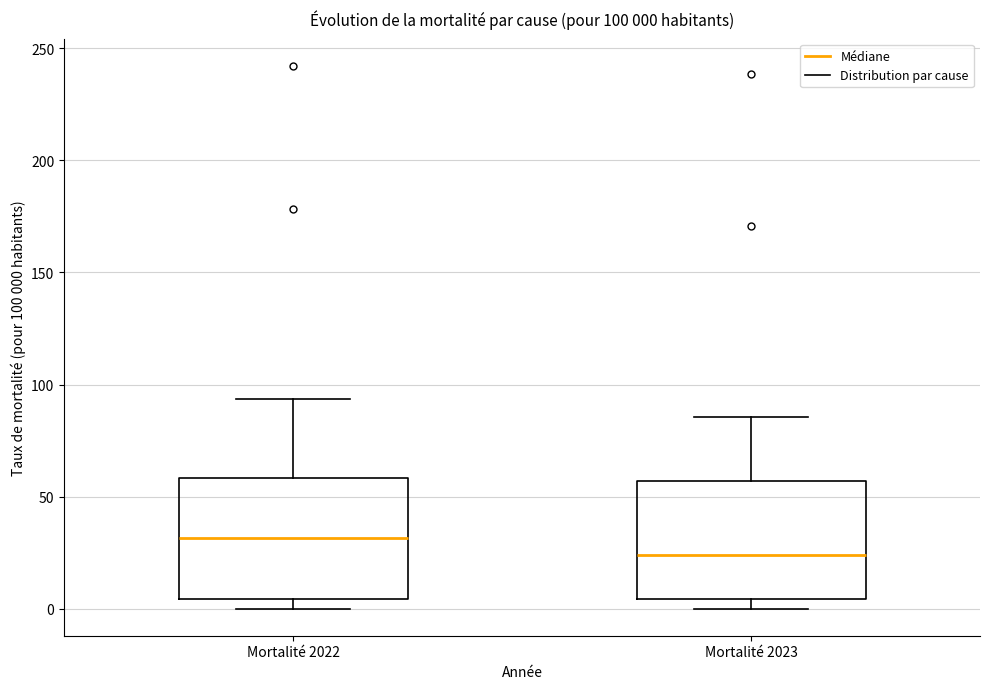

Which box has the highest median line?

Mortalité 2022